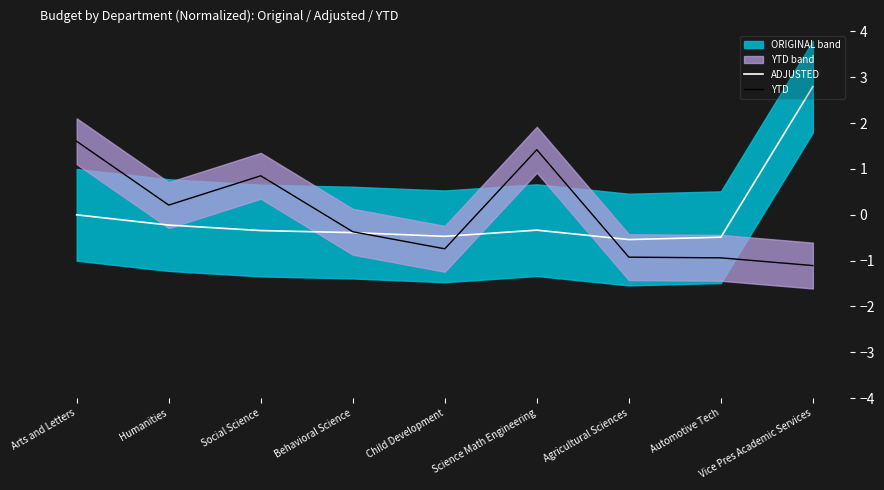

In ADJUSTED, how many points are higher than both neighbors (excluding endpoints)?

1